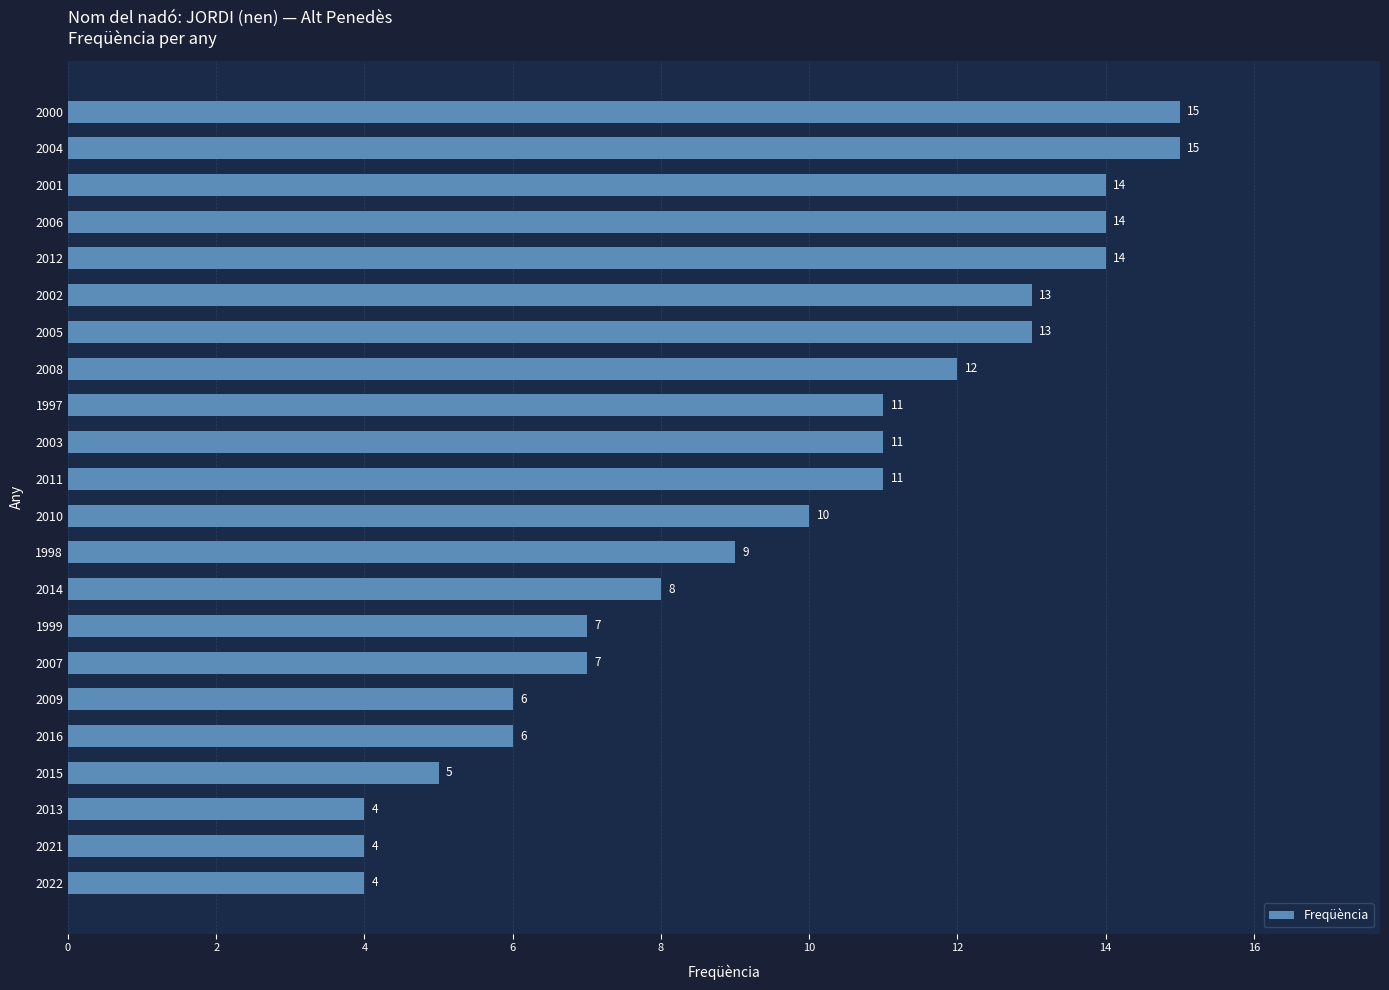

True or false: the data shows 12 at 2008.

True